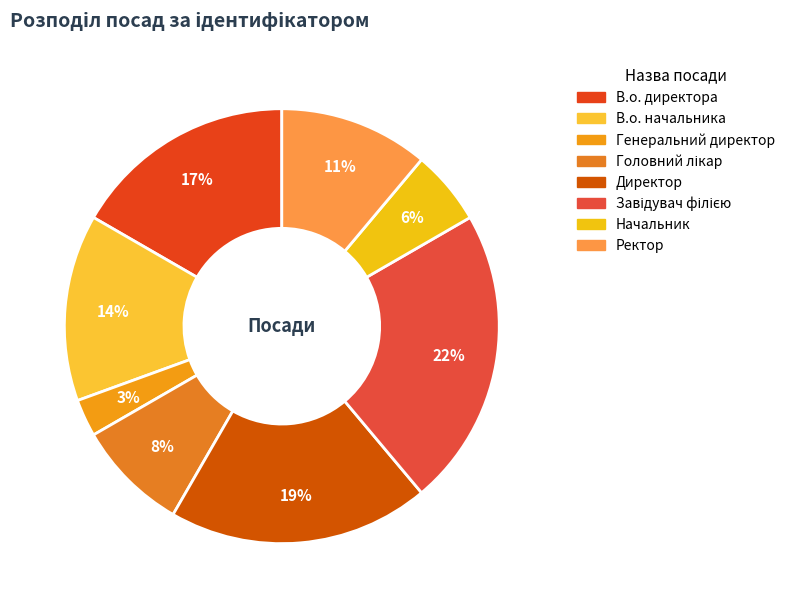

Between Ректор and Завідувач філією, which is larger?

Завідувач філією